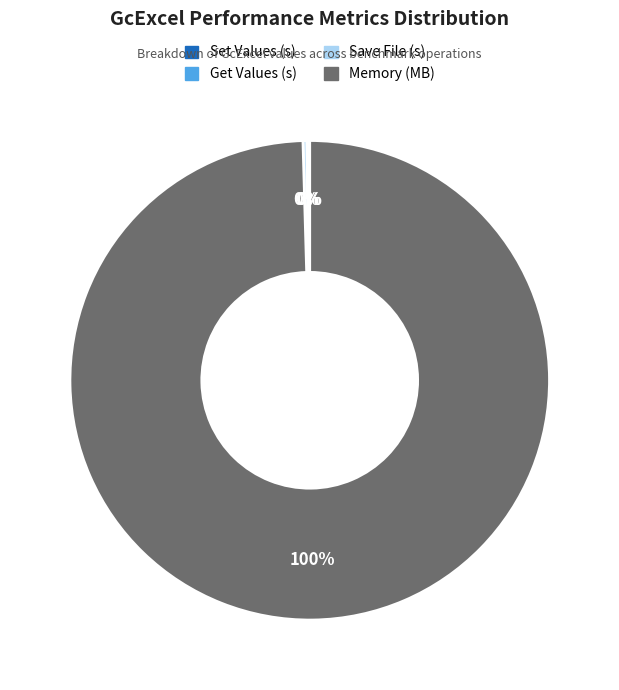

Which slice is the largest?

Memory (MB)